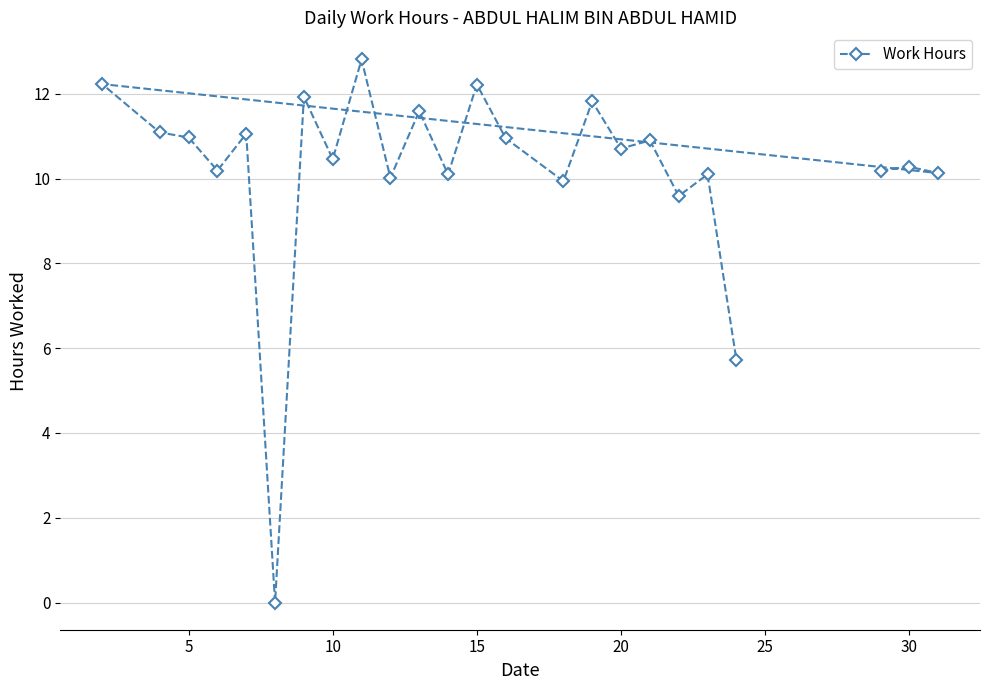

Read the value at 15.

12.2